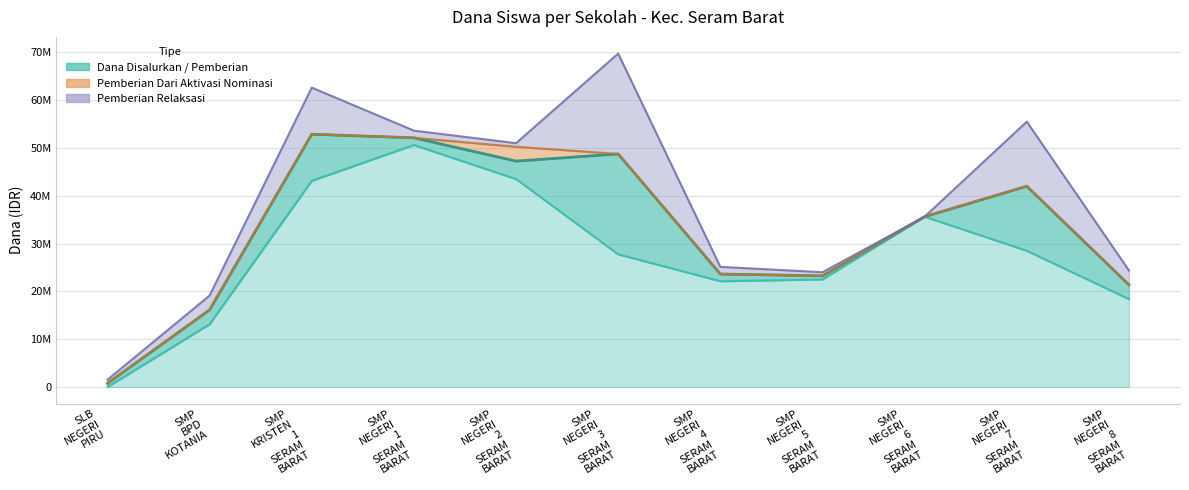

At how many categories does at least one series exceed 13074159?

10